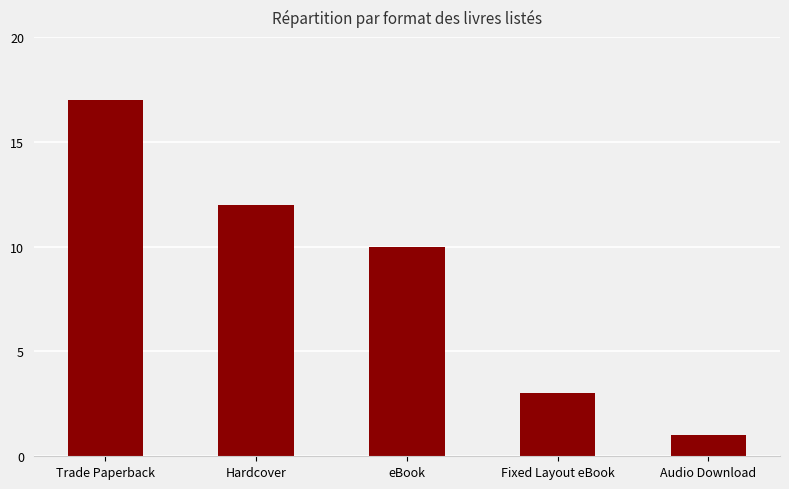

What is the change in value from Hardcover to eBook?

-2